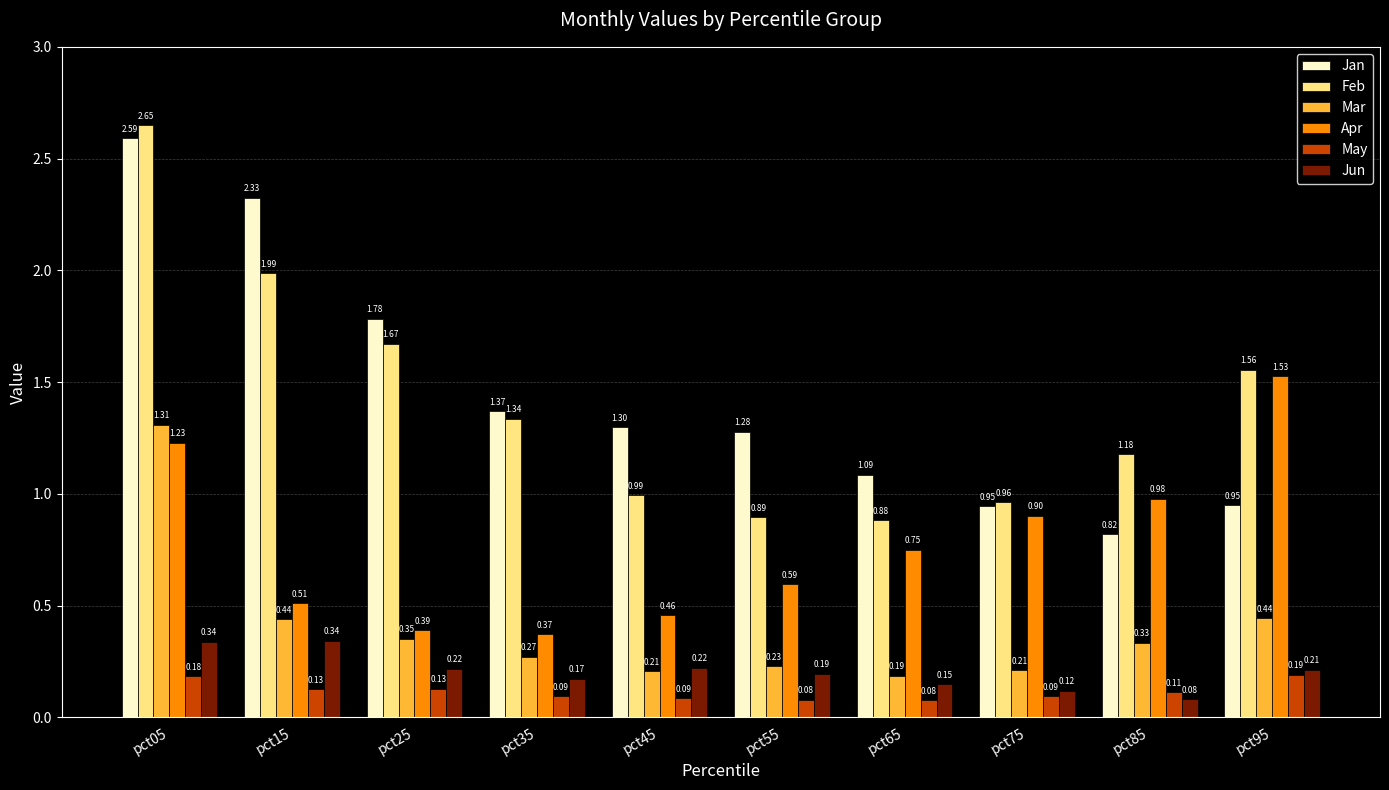

Rank the series at pct05 from highest to lowest value.

Feb, Jan, Mar, Apr, Jun, May